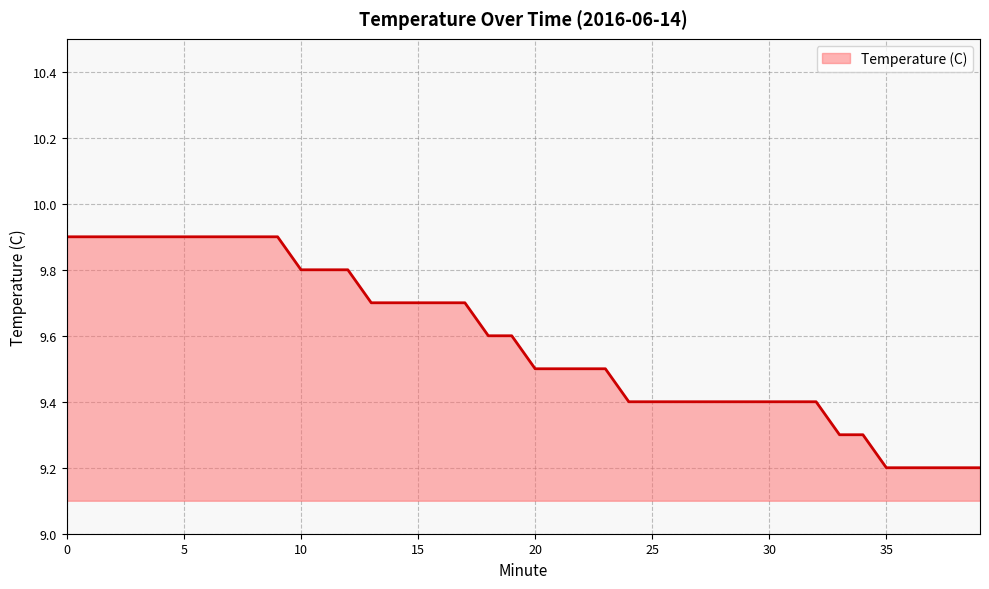

Reading right to left, list all the values displayed in this chart.

9.2	9.2	9.2	9.2	9.2	9.3	9.3	9.4	9.4	9.4	9.4	9.4	9.4	9.4	9.4	9.4	9.5	9.5	9.5	9.5	9.6	9.6	9.7	9.7	9.7	9.7	9.7	9.8	9.8	9.8	9.9	9.9	9.9	9.9	9.9	9.9	9.9	9.9	9.9	9.9